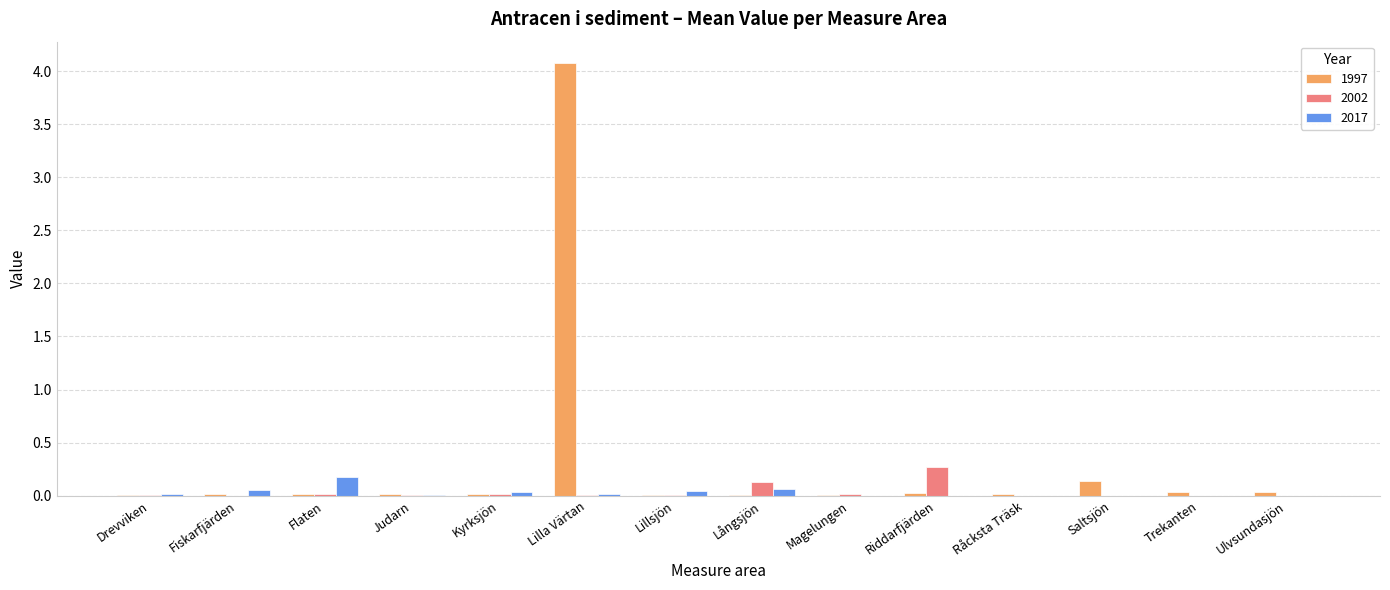

Which series has the largest total across all categories?

1997